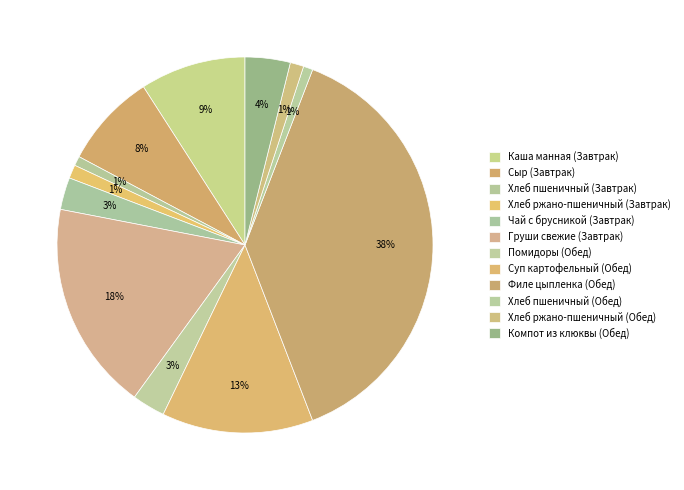

To the nearest percent, what percentage of the pie is Каша манная (Завтрак)?

9%